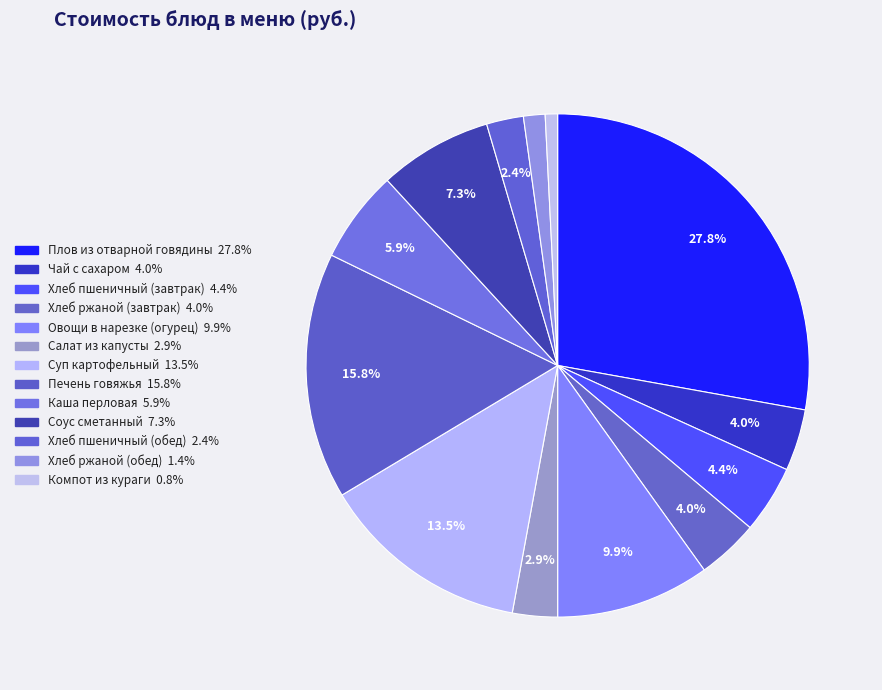

Which category has the smallest portion of the pie?

Компот из кураги